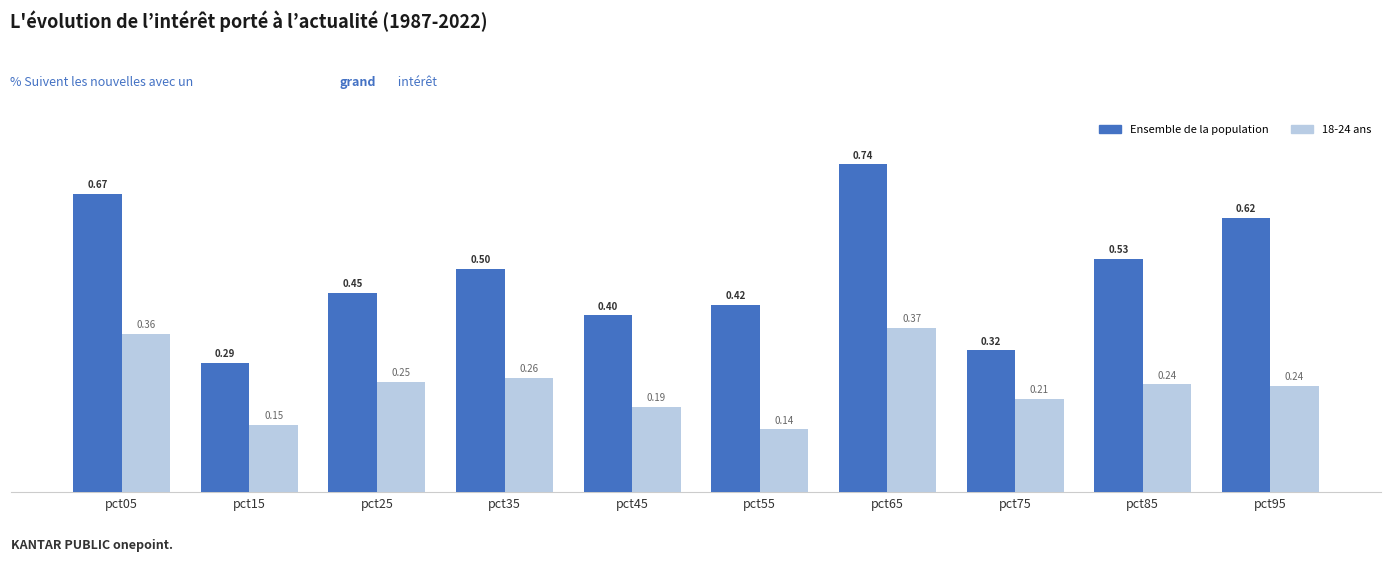

At which category is the sum across all series the highest?

pct65